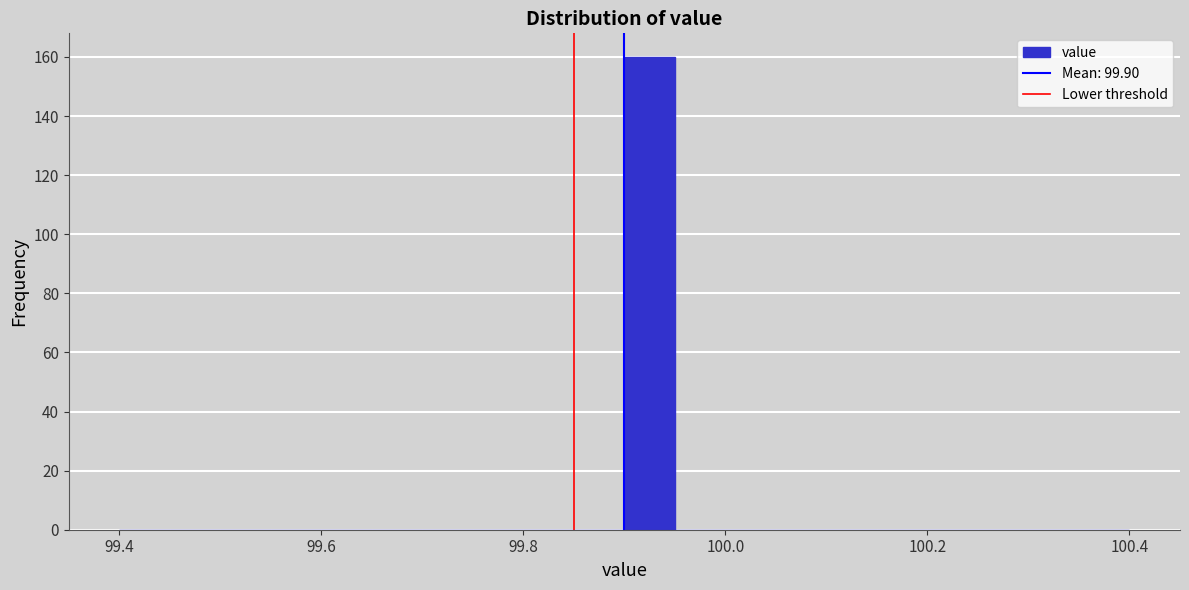

Around what value on the x-axis is the tallest bar? Give the approximate position of its centre, as read against the axis.

99.92